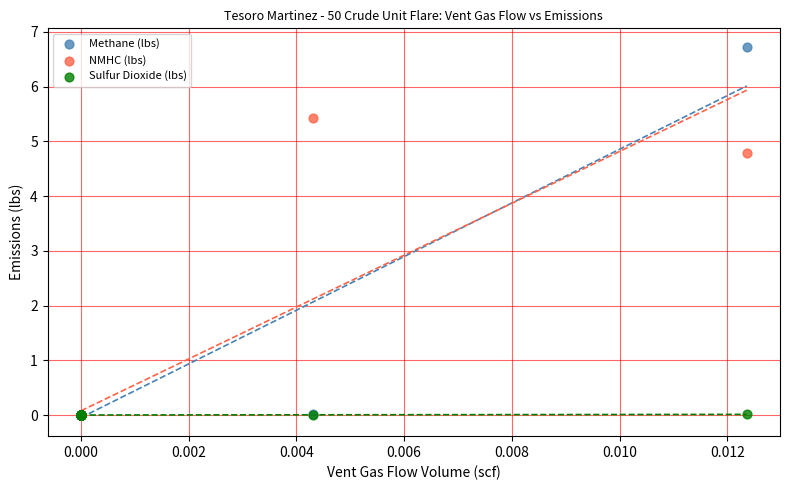

Across all series, what Y value is closest to 3?

4.8